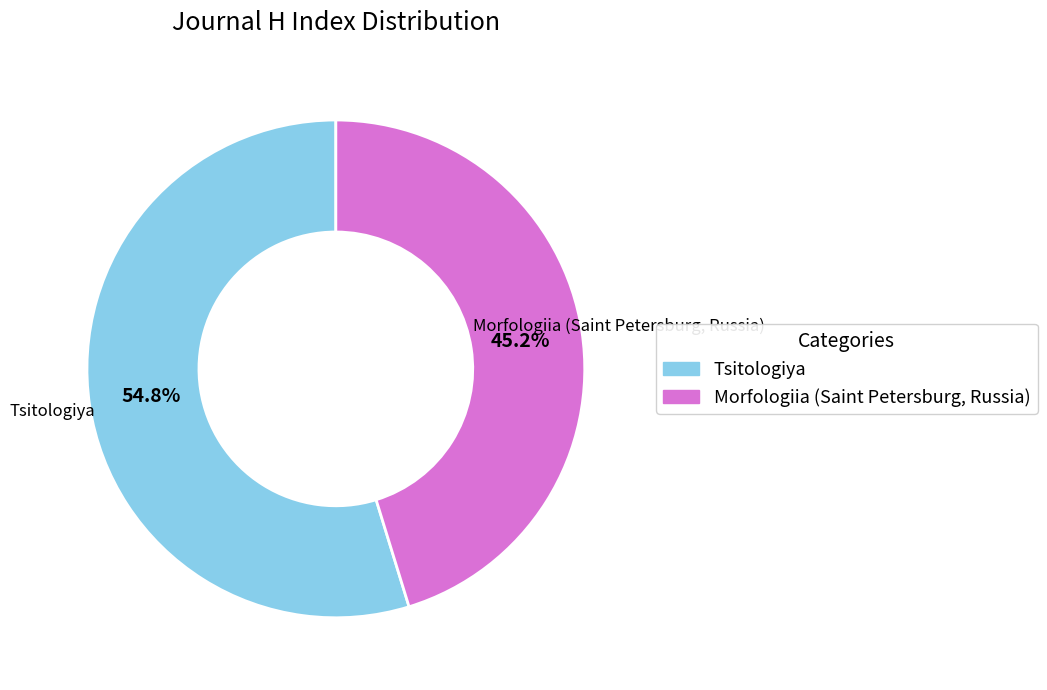

How many slices are in this pie chart?

2